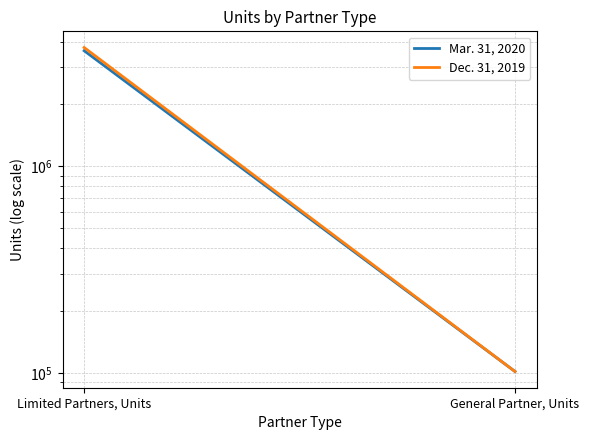

Is this an area chart (filled region under the line)?

No